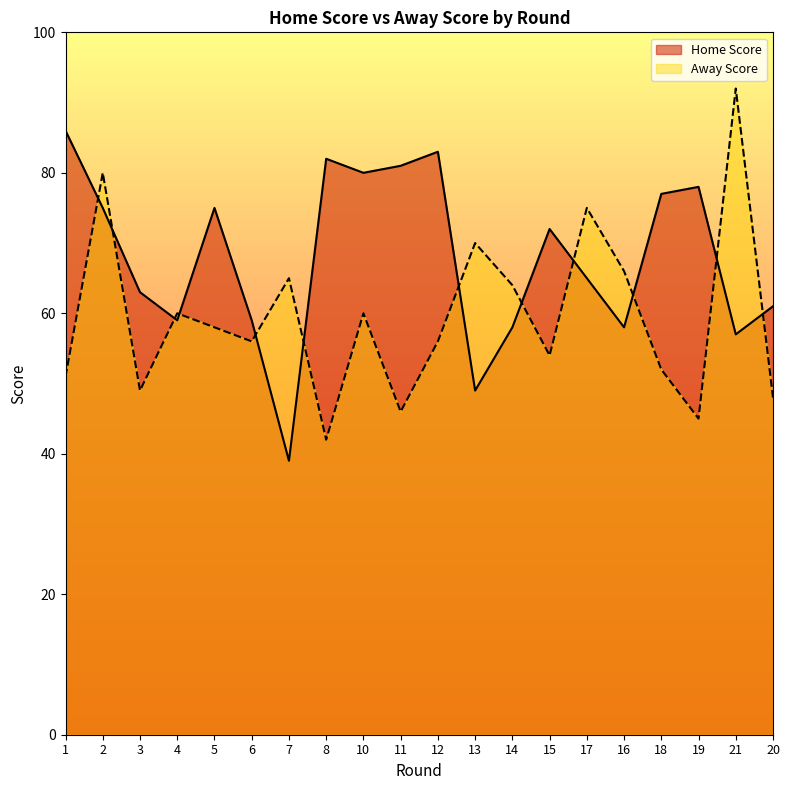

What are all the series names shown in the legend?

Home Score, Away Score